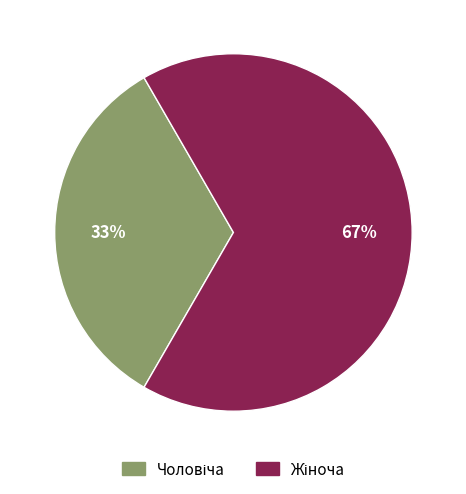

Does any single category account for the majority?

Yes